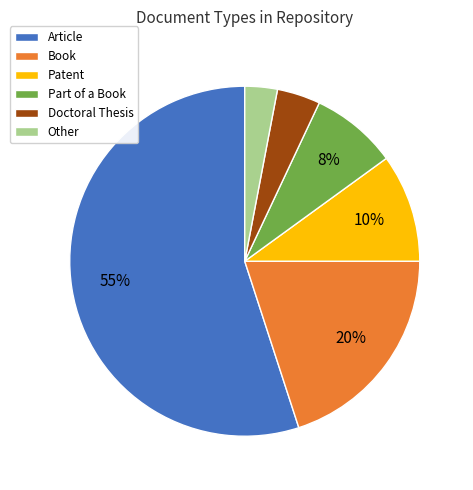

Rank the categories by value from lowest to highest.

Other, Doctoral Thesis, Part of a Book, Patent, Book, Article